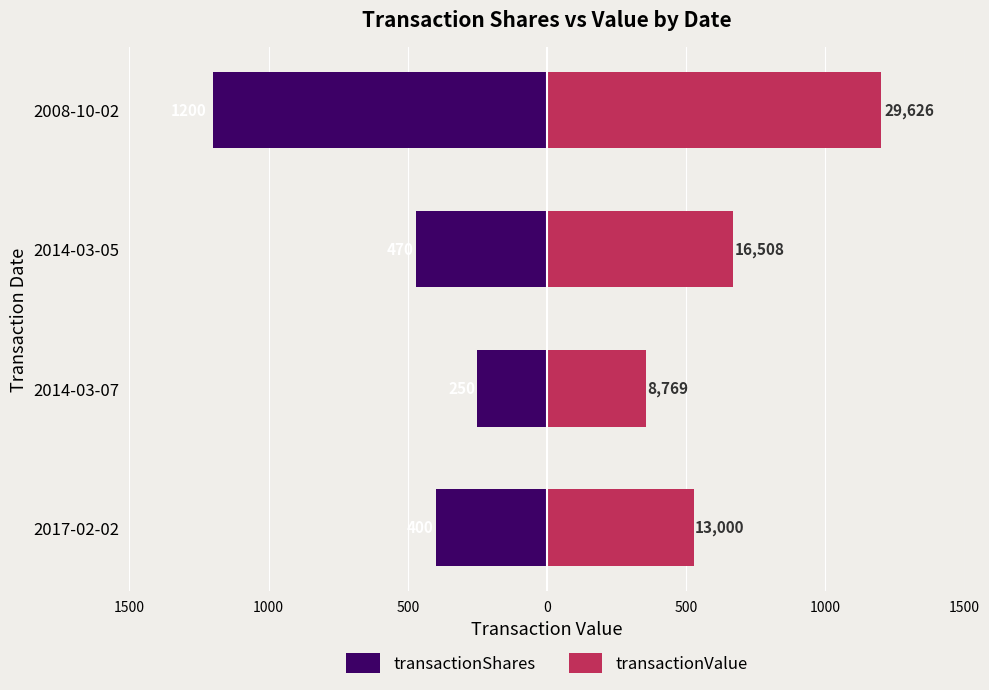

How many values in the transactionValue series exceed 668?

2